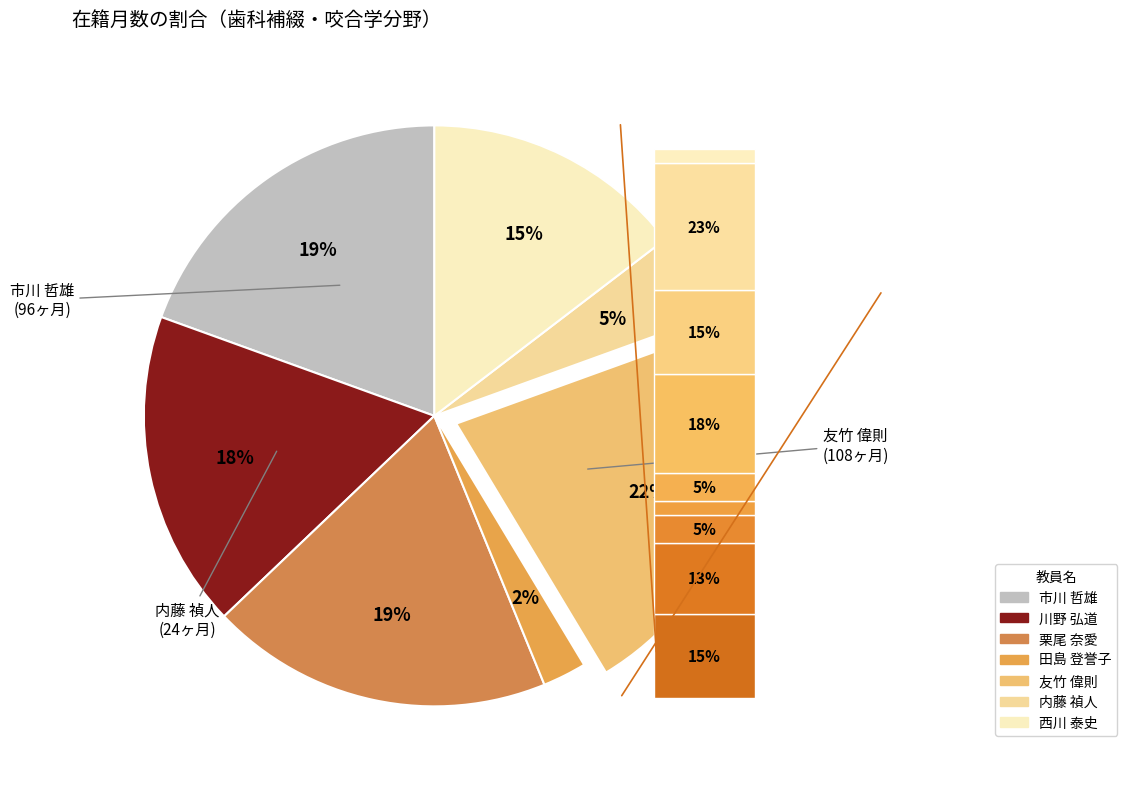

Count the number of slices in the pie.

7